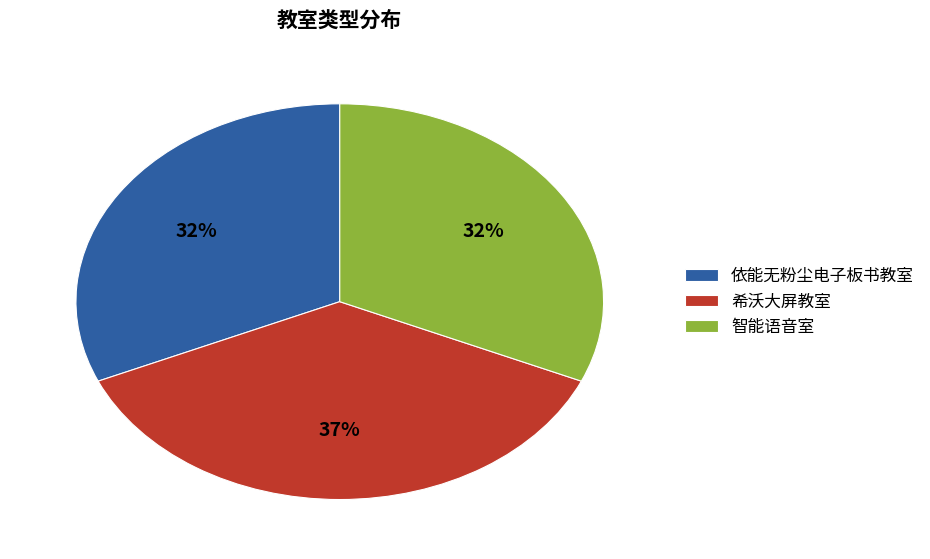

To the nearest percent, what is the difference between the largest and smallest slice percentages?

5%